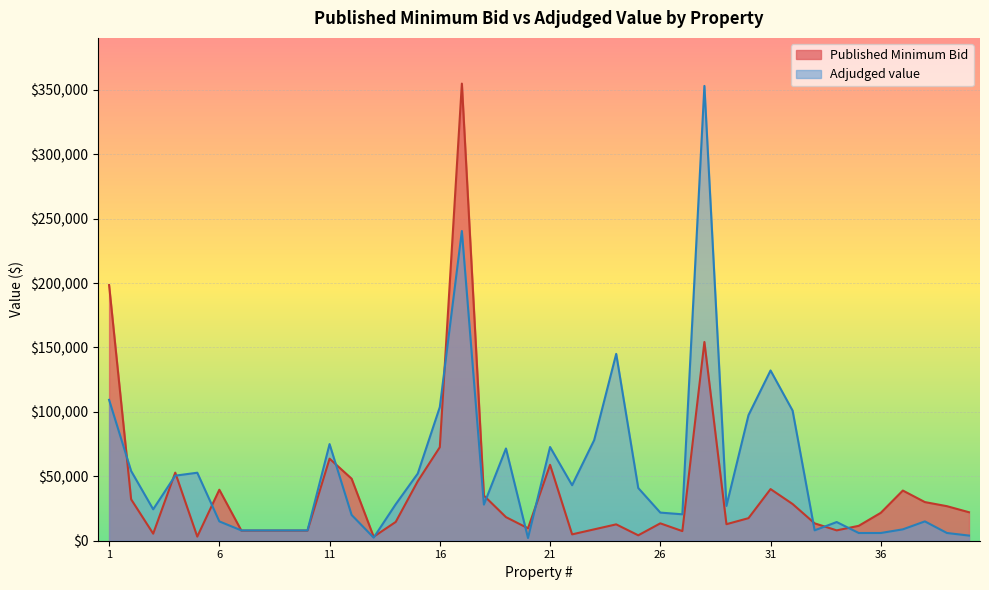

Between which two adjacent categories do Published Minimum Bid and Adjudged value first intersect?

1 and 2